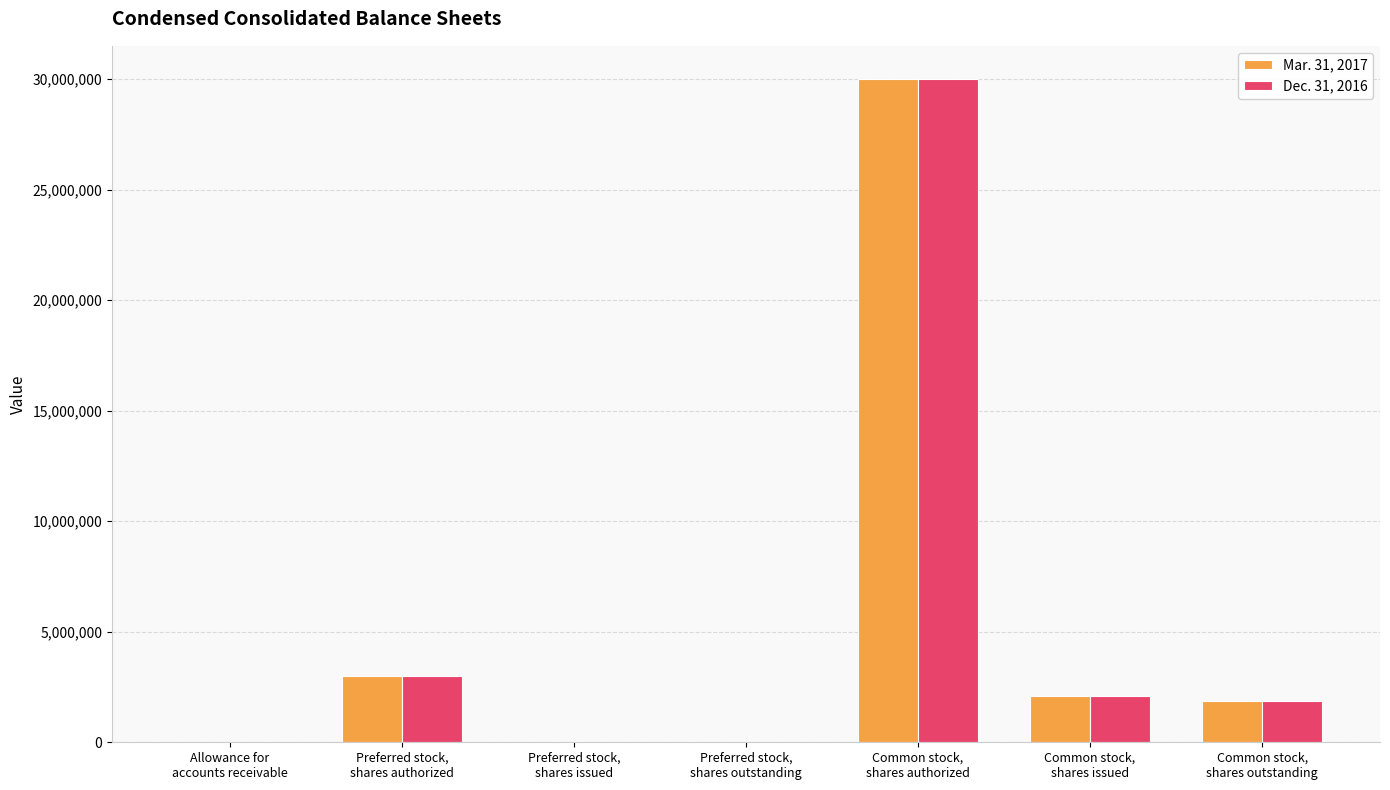

Count the number of data series in this chart.

2